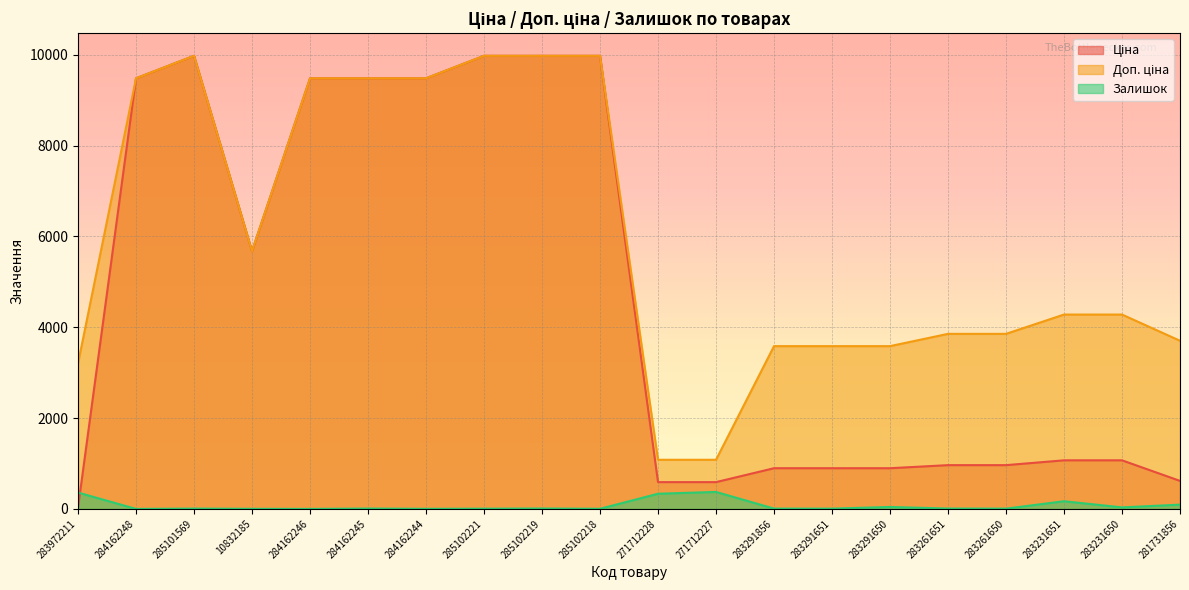

Which series changed the most between 284162245 and 283261650?

Ціна